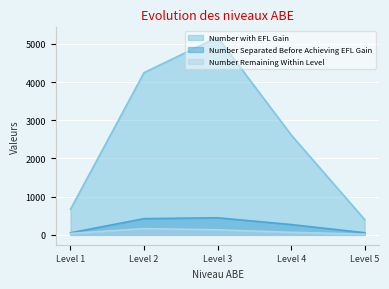

At how many categories does at least one series exceed 3200?

2